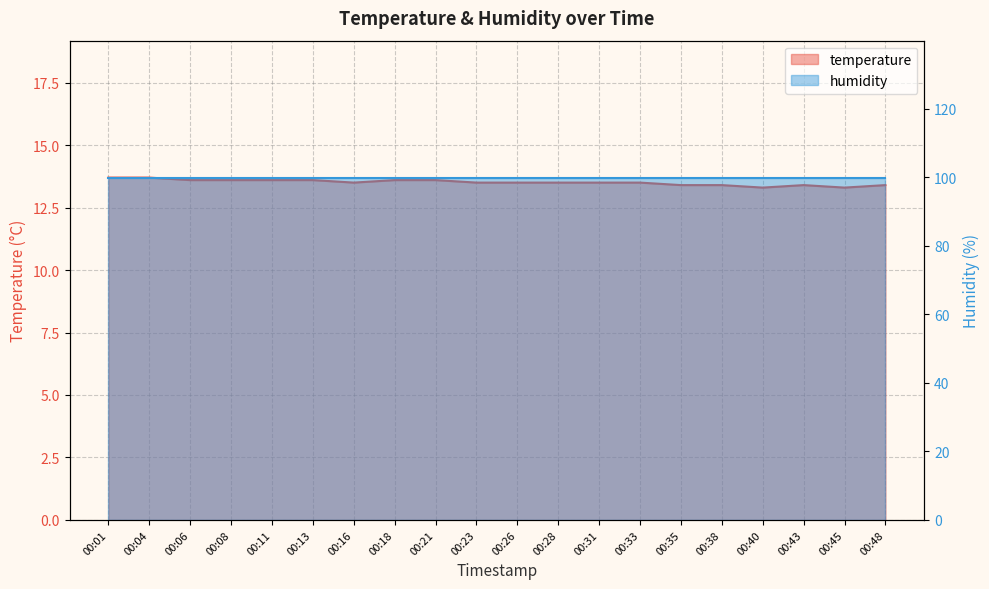

What is the difference between the second highest and second lowest values?

0.4